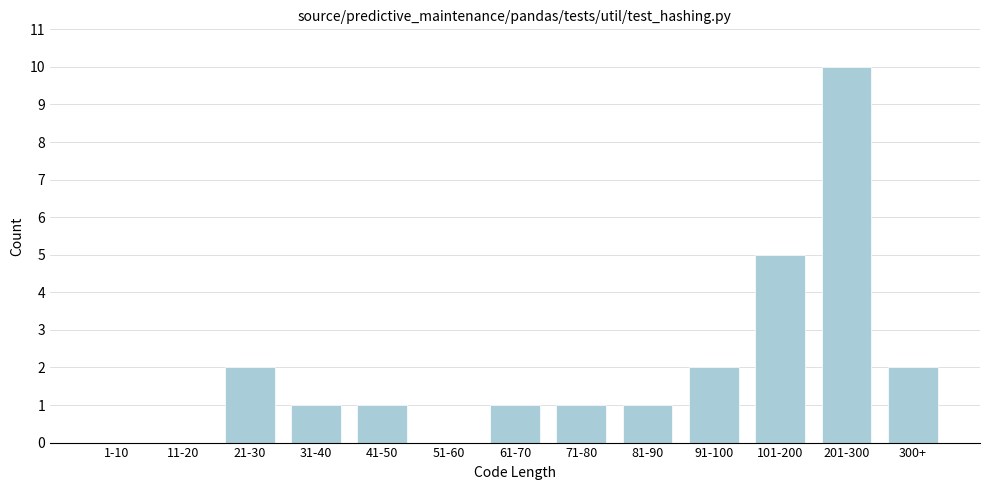

Reading left to right, extract all data points from this chart.

1-10=0	11-20=0	21-30=2	31-40=1	41-50=1	51-60=0	61-70=1	71-80=1	81-90=1	91-100=2	101-200=5	201-300=10	300+=2